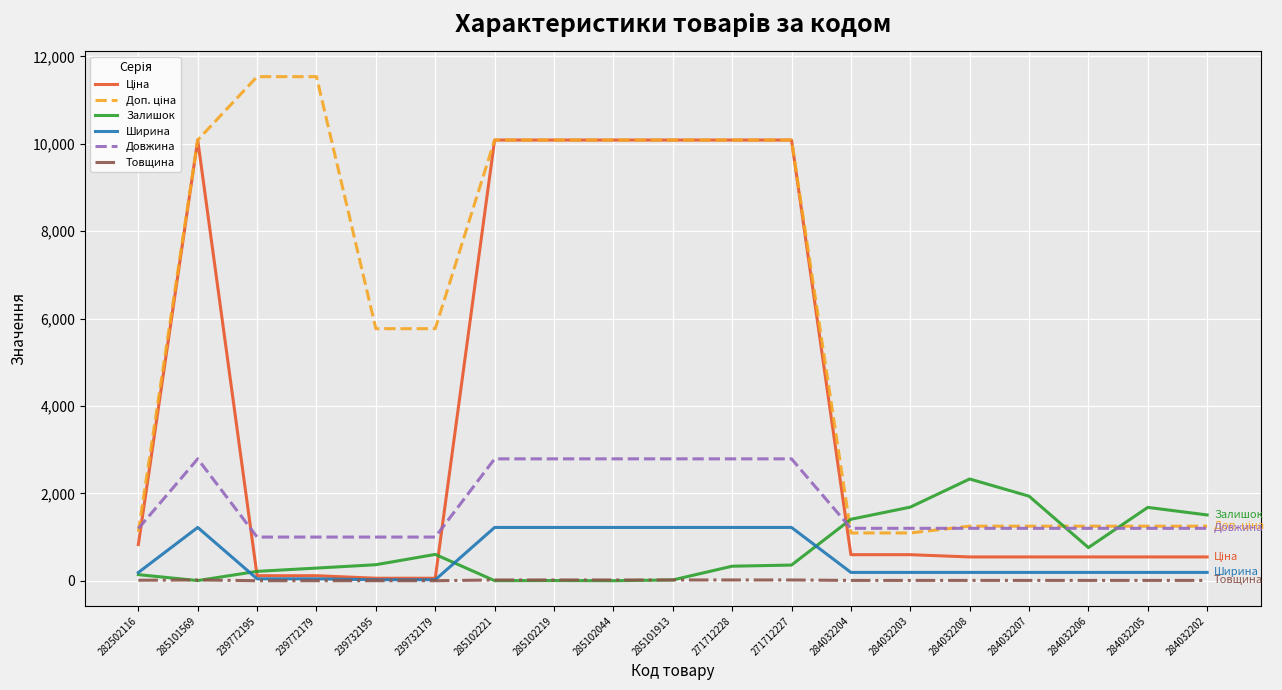

Where does the Залишок series first go above 359?

239732195